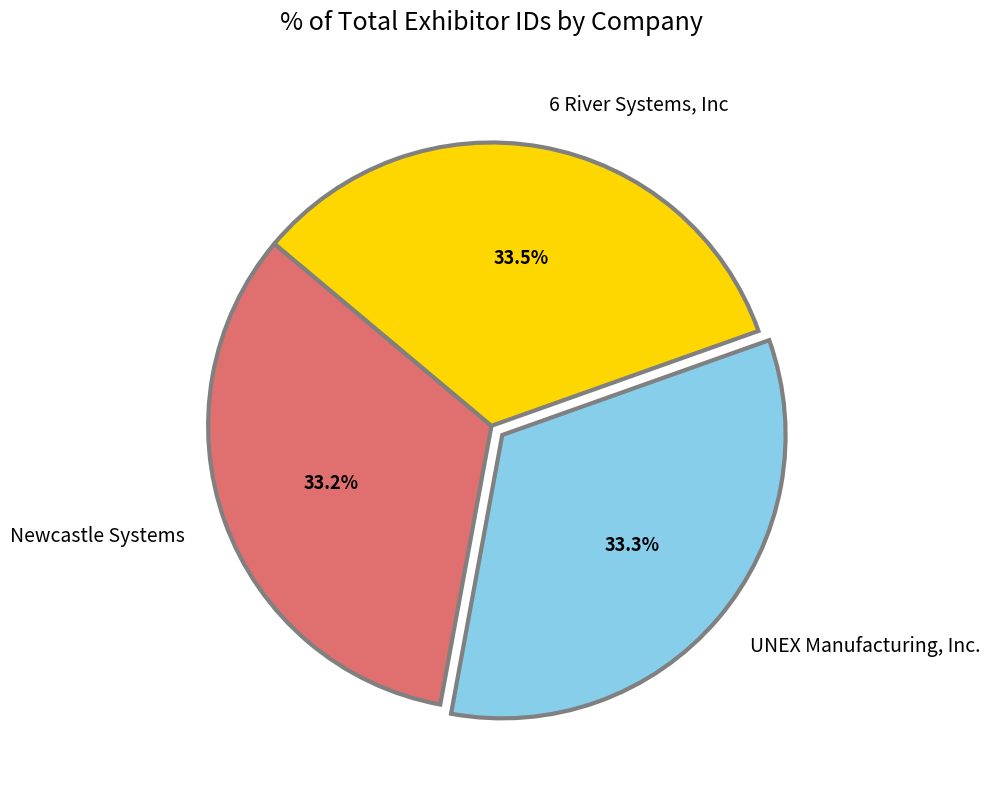

True or false: UNEX Manufacturing, Inc. accounts for 33% of the total.

True